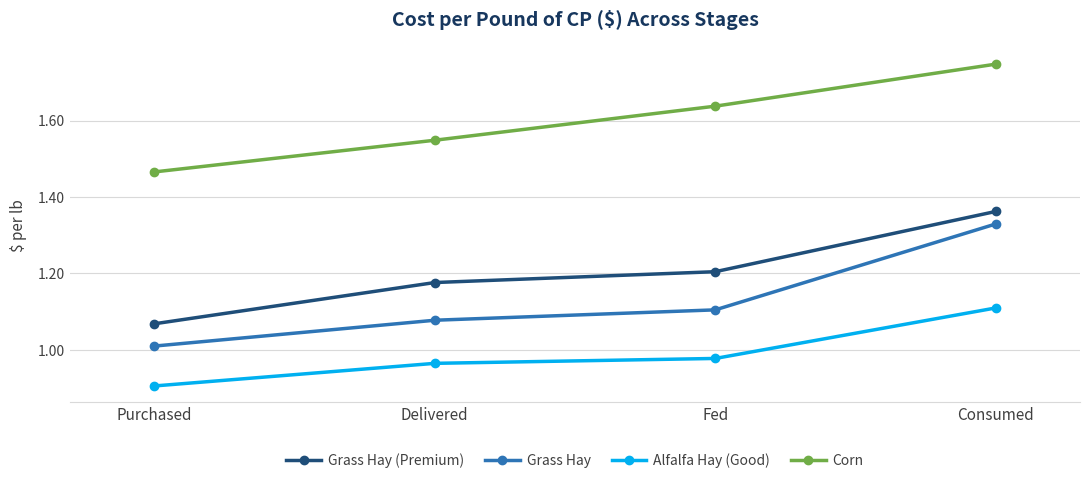

What is the label of the 3rd point from the left?

Fed